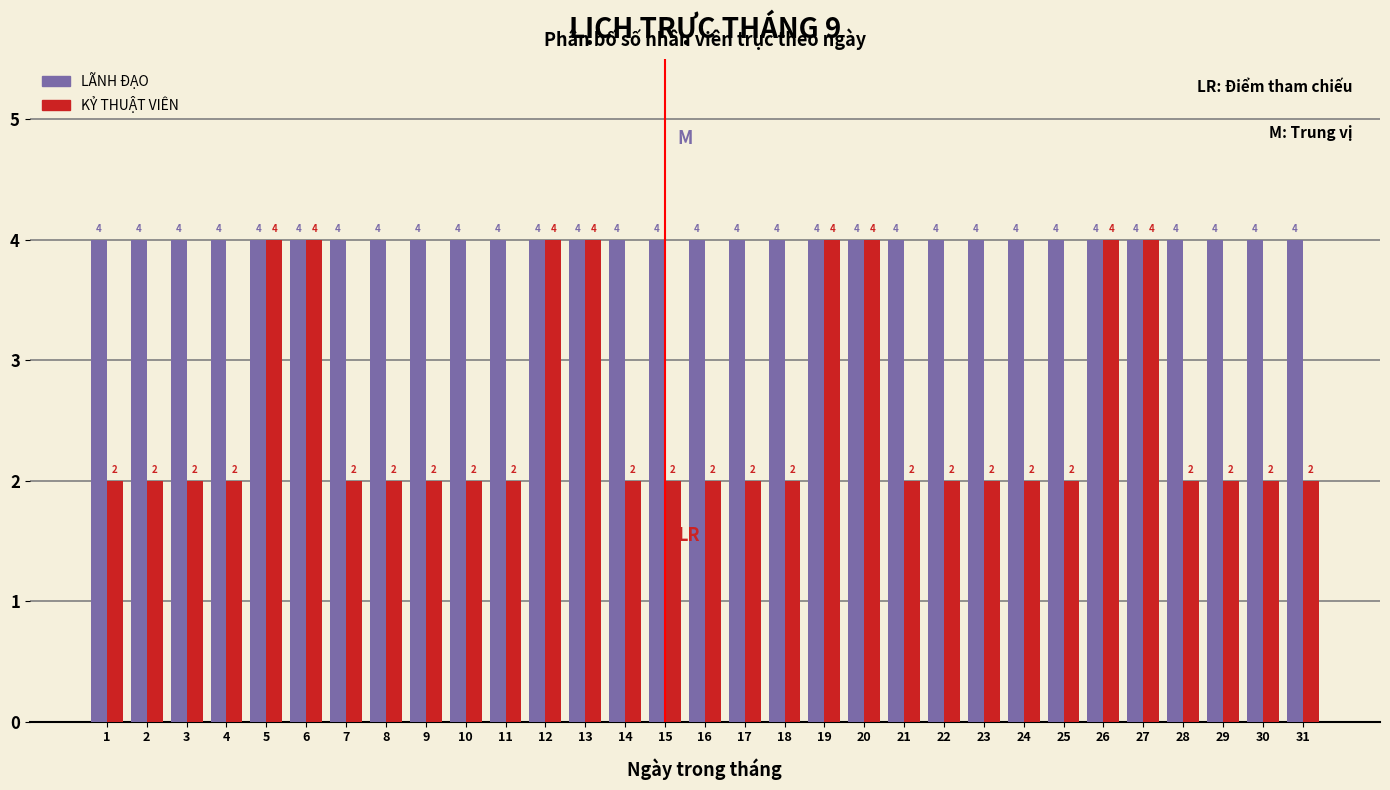

Reading left to right, transcribe all the data shown in this chart.

LÃNH ĐẠO: 4	4	4	4	4	4	4	4	4	4	4	4	4	4	4	4	4	4	4	4	4	4	4	4	4	4	4	4	4	4	4
KỶ THUẬT VIÊN: 2	2	2	2	4	4	2	2	2	2	2	4	4	2	2	2	2	2	4	4	2	2	2	2	2	4	4	2	2	2	2